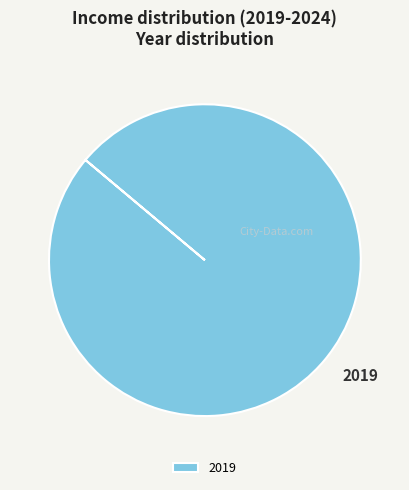

Does any single category account for the majority?

Yes